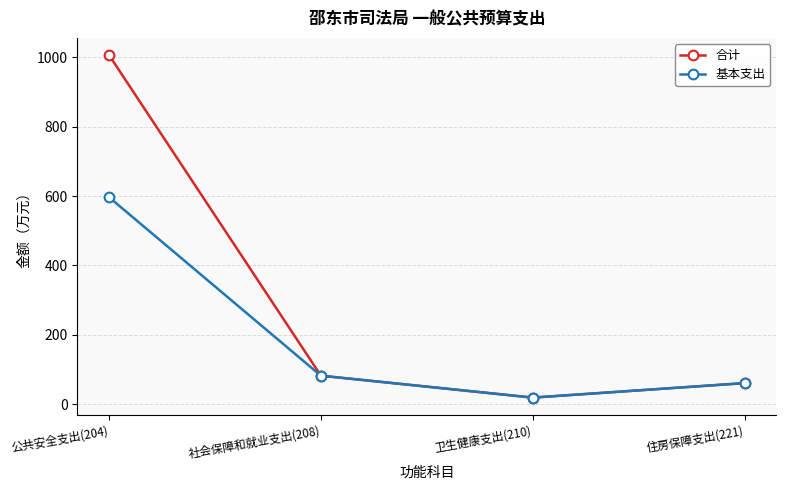

Which series has the largest range (max minus min)?

合计